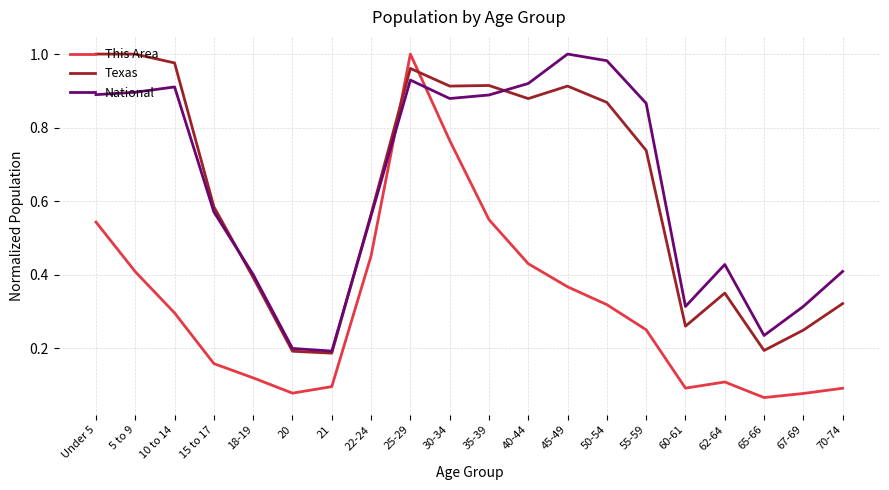

Is it true that National equals 1.7 at 45-49?

False